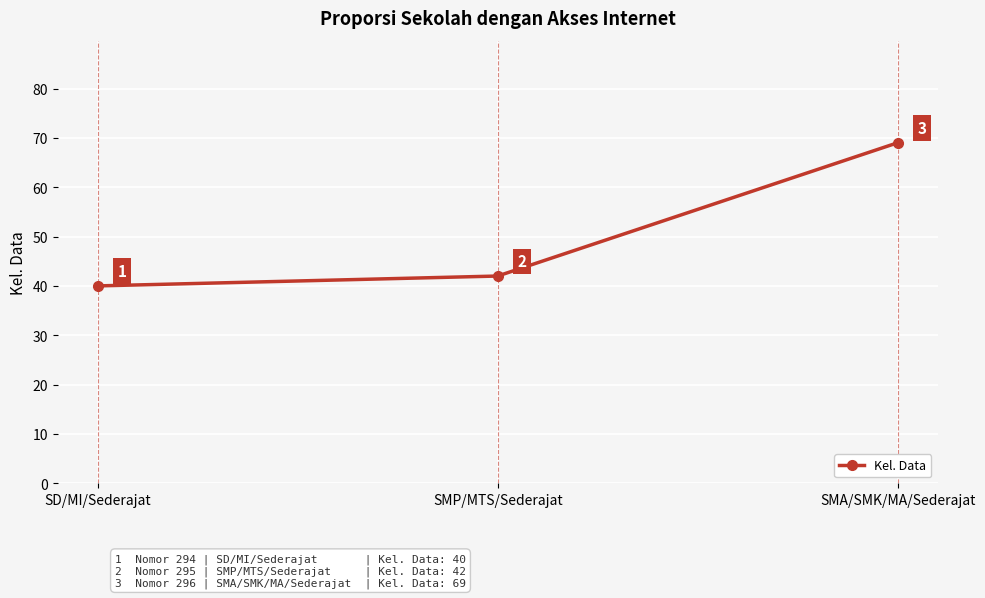

Where is the data nearest to the value 54?

SMP/MTS/Sederajat